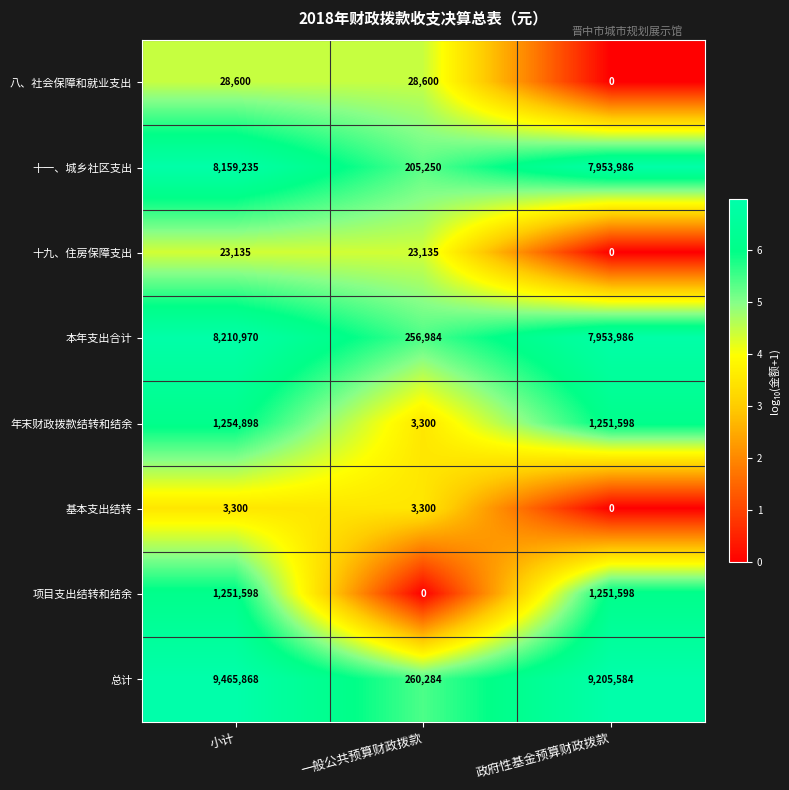

At which category does the chart reach its peak across all series?

小计